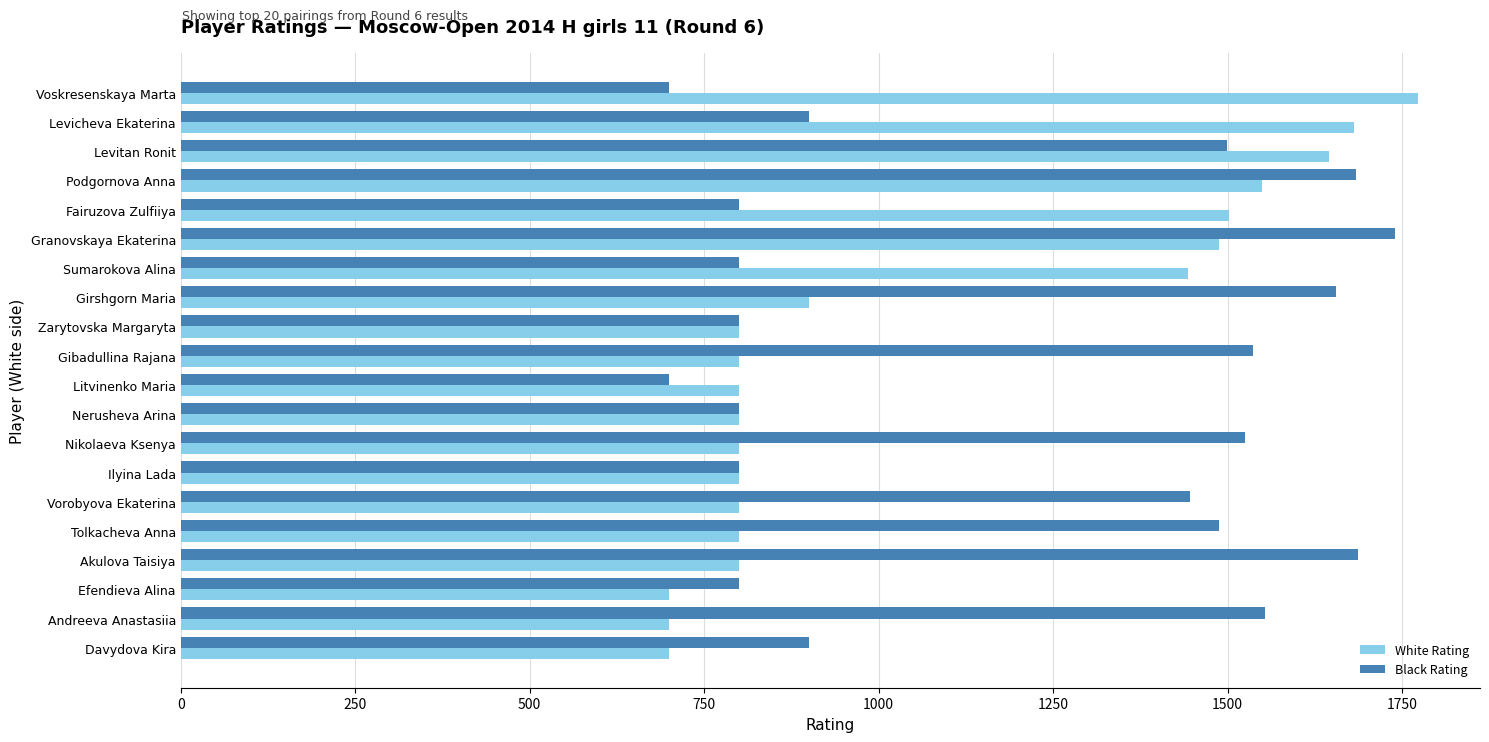

What is the difference between the maximum and minimum values in the White Rating series?

1073